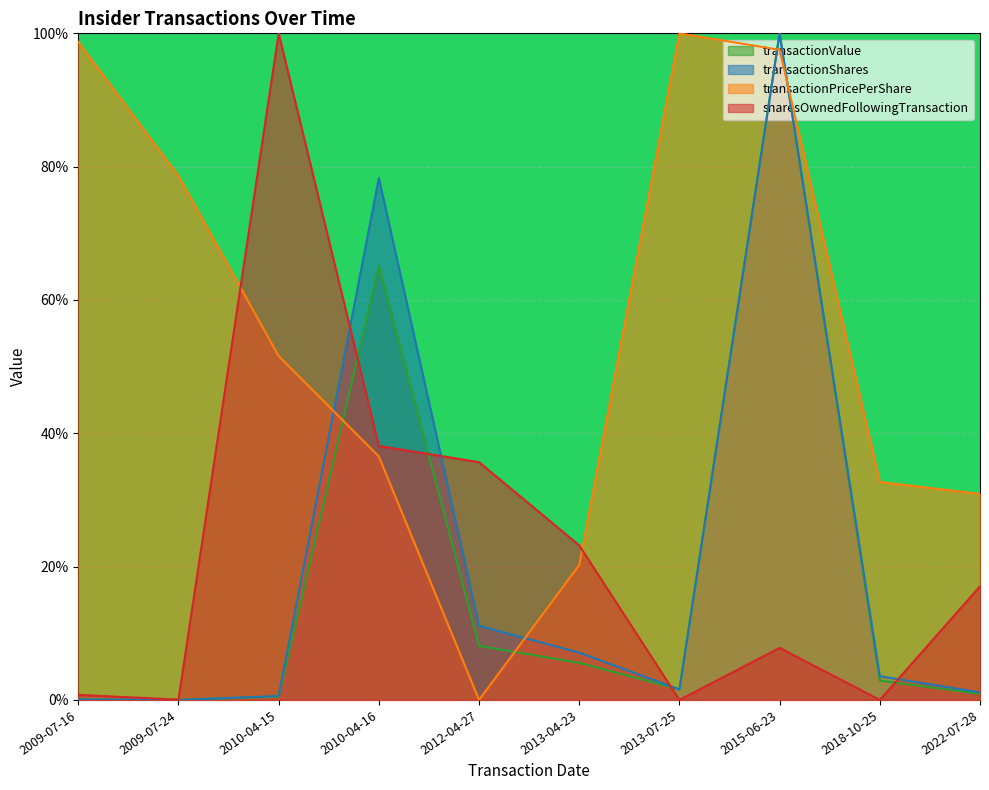

Reading left to right, what are all the values shown in this chart?

transactionShares: 2009-07-16=0.1	2009-07-24=0.0	2010-04-15=0.6	2010-04-16=78.3	2012-04-27=11.1	2013-04-23=7.1	2013-07-25=1.6	2015-06-23=100.0	2018-10-25=3.6	2022-07-28=1.1
transactionPricePerShare: 2009-07-16=98.7	2009-07-24=78.6	2010-04-15=51.6	2010-04-16=36.5	2012-04-27=0.0	2013-04-23=20.2	2013-07-25=100.0	2015-06-23=97.5	2018-10-25=32.7	2022-07-28=30.9
transactionValue: 2009-07-16=0.1	2009-07-24=0.0	2010-04-15=0.5	2010-04-16=65.1	2012-04-27=8.1	2013-04-23=5.6	2013-07-25=1.6	2015-06-23=100.0	2018-10-25=2.9	2022-07-28=0.9
sharesOwnedFollowingTransaction: 2009-07-16=0.8	2009-07-24=0.1	2010-04-15=100.0	2010-04-16=38.1	2012-04-27=35.7	2013-04-23=23.2	2013-07-25=0.0	2015-06-23=7.8	2018-10-25=0.0	2022-07-28=17.0